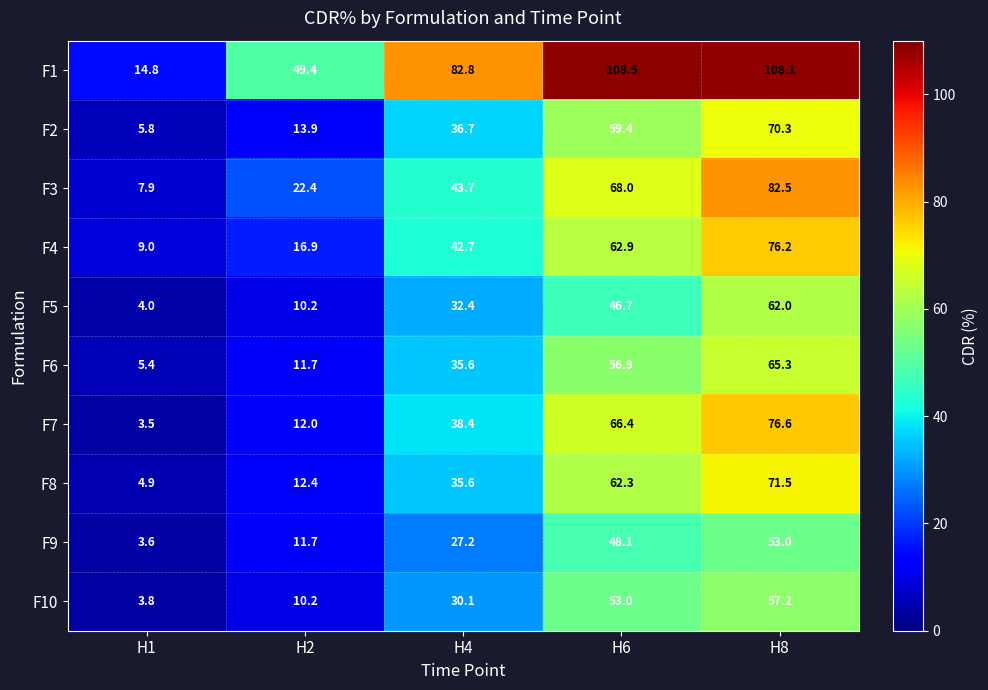

List the series in order of their peak value, highest first.

F1, F3, F7, F4, F8, F2, F6, F5, F10, F9